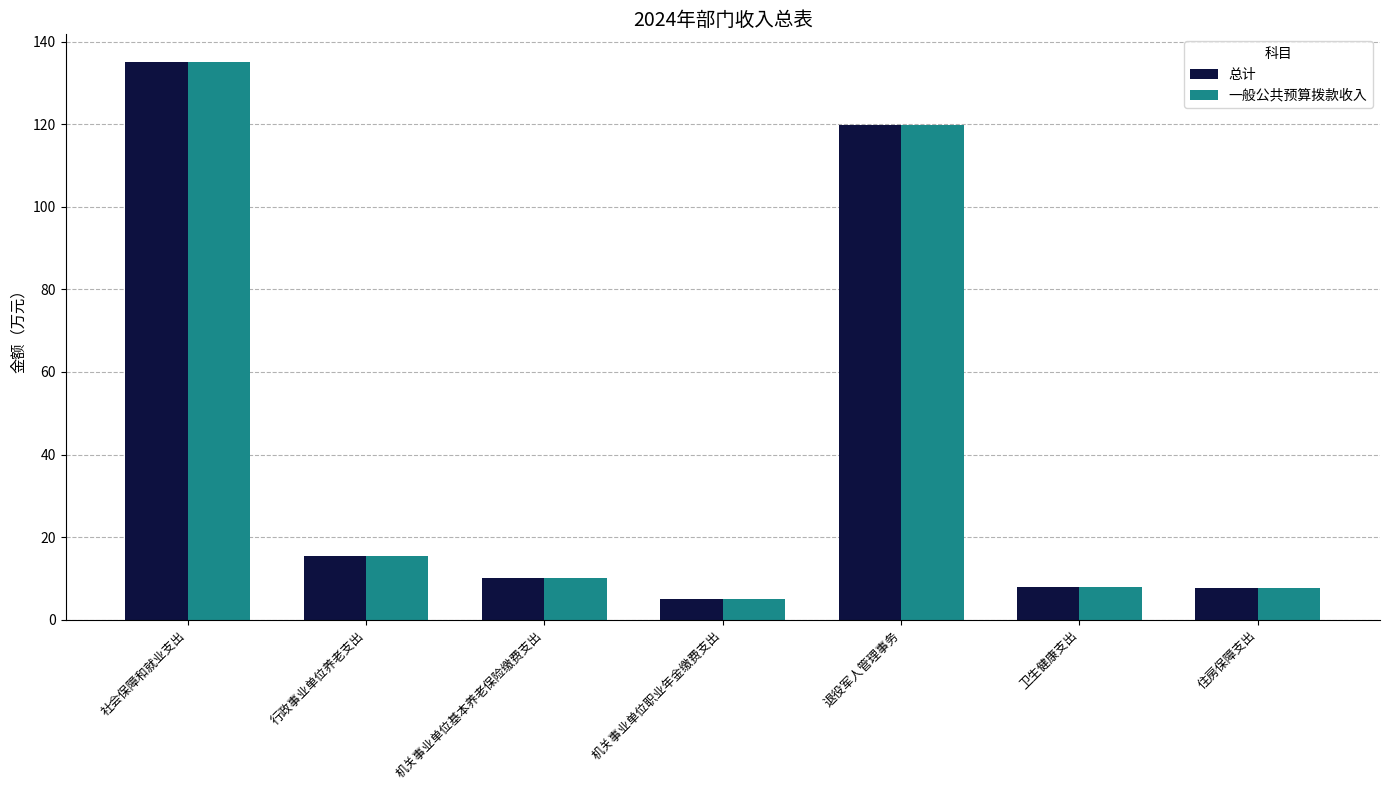

What is the minimum value shown in the chart?

5.1